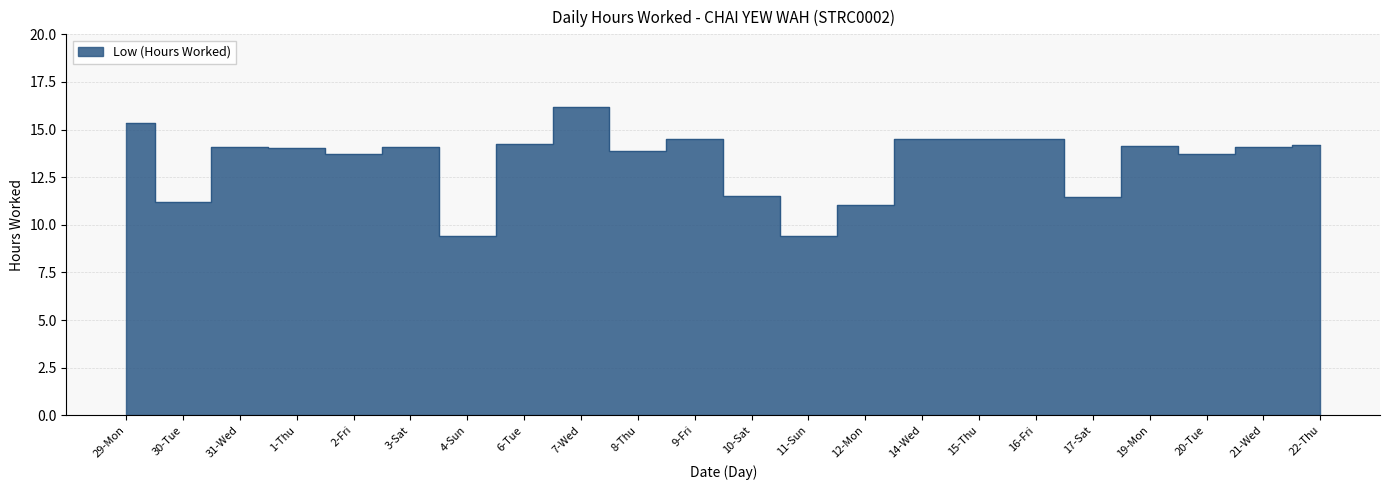

Which category has the highest value across all series?

7-Wed